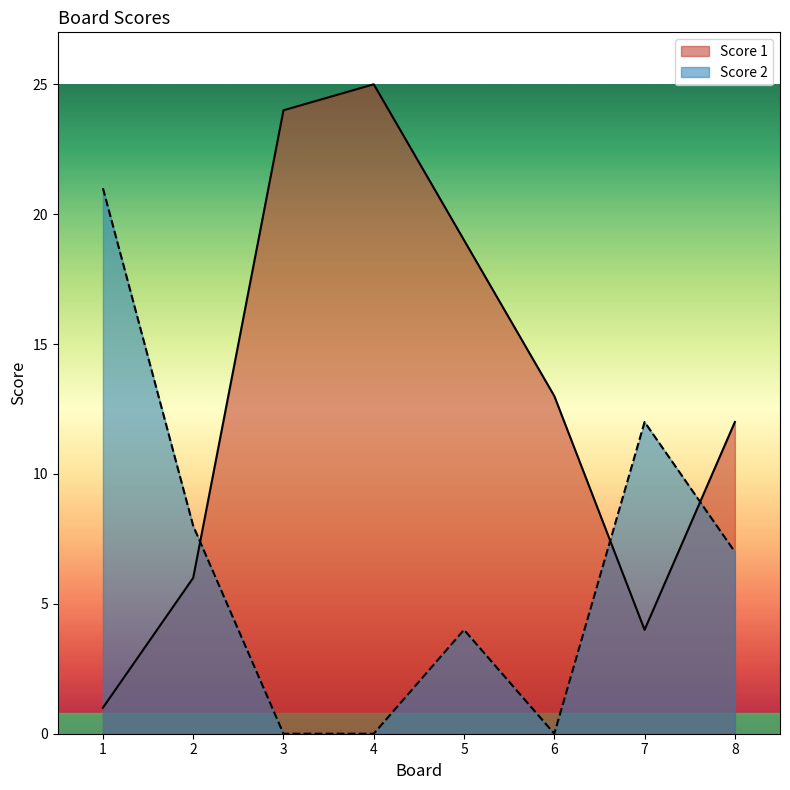

Reading left to right, list all the values displayed in this chart.

Score 1: 1	6	24	25	19	13	4	12
Score 2: 21	8	0	0	4	0	12	7